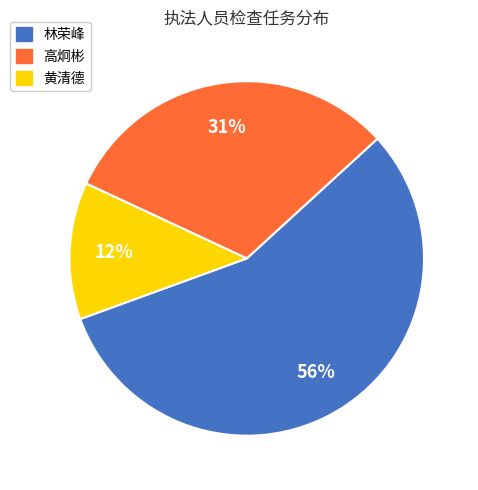

How many slices are in this pie chart?

3